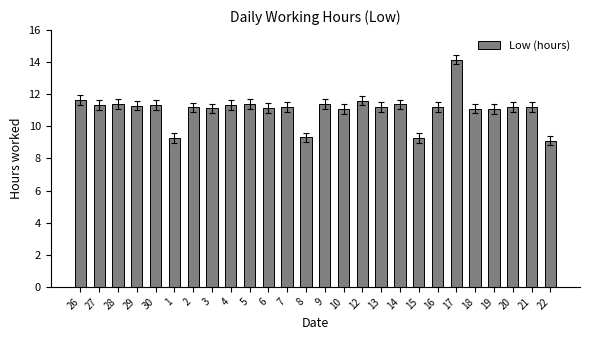

What is the ratio of the value at 13 to the value at 14?

1.0